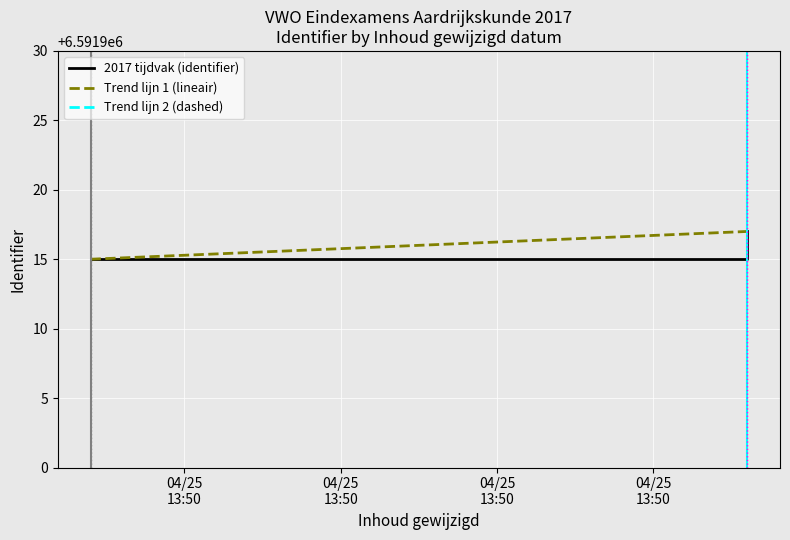

What is the greatest value displayed?

6591917.0